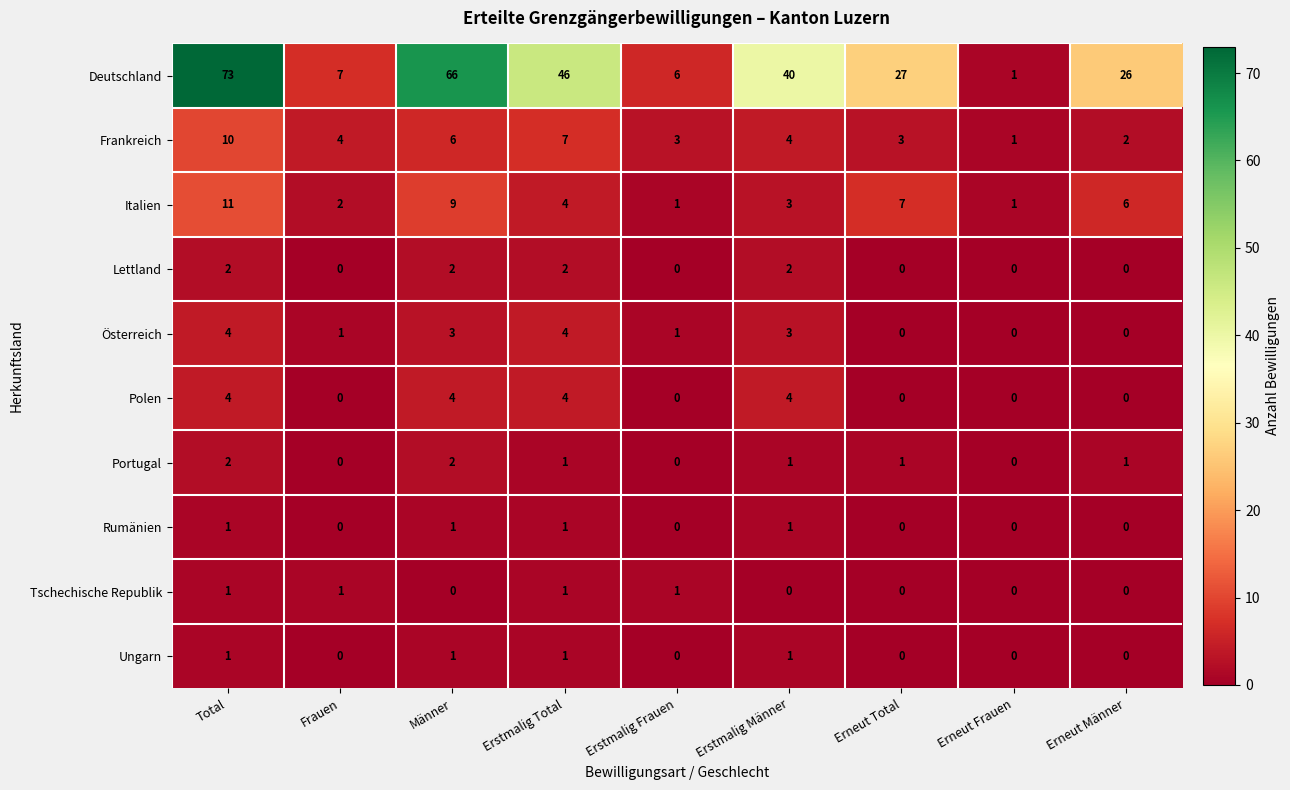

The Frankreich series shows 6 at Männer. True or false?

True